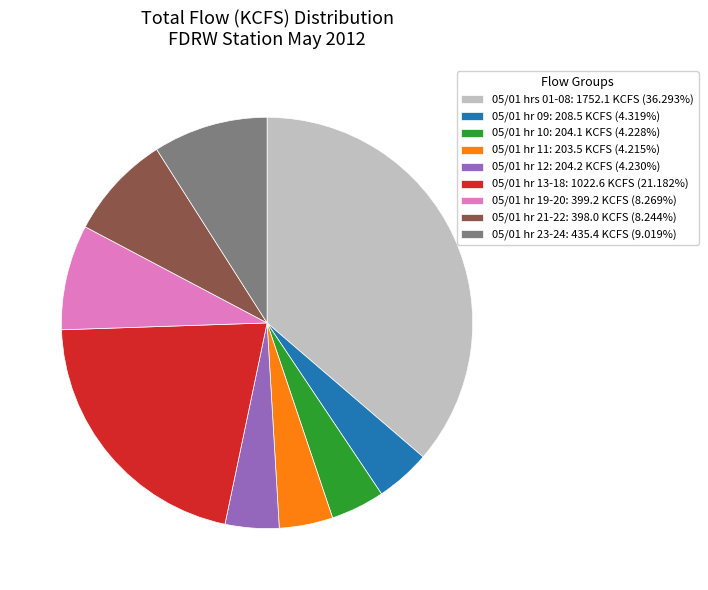

What is the ratio of the value at 05/01 hr 12: 204.2 KCFS (4.230%) to the value at 05/01 hr 11: 203.5 KCFS (4.215%)?

1.0